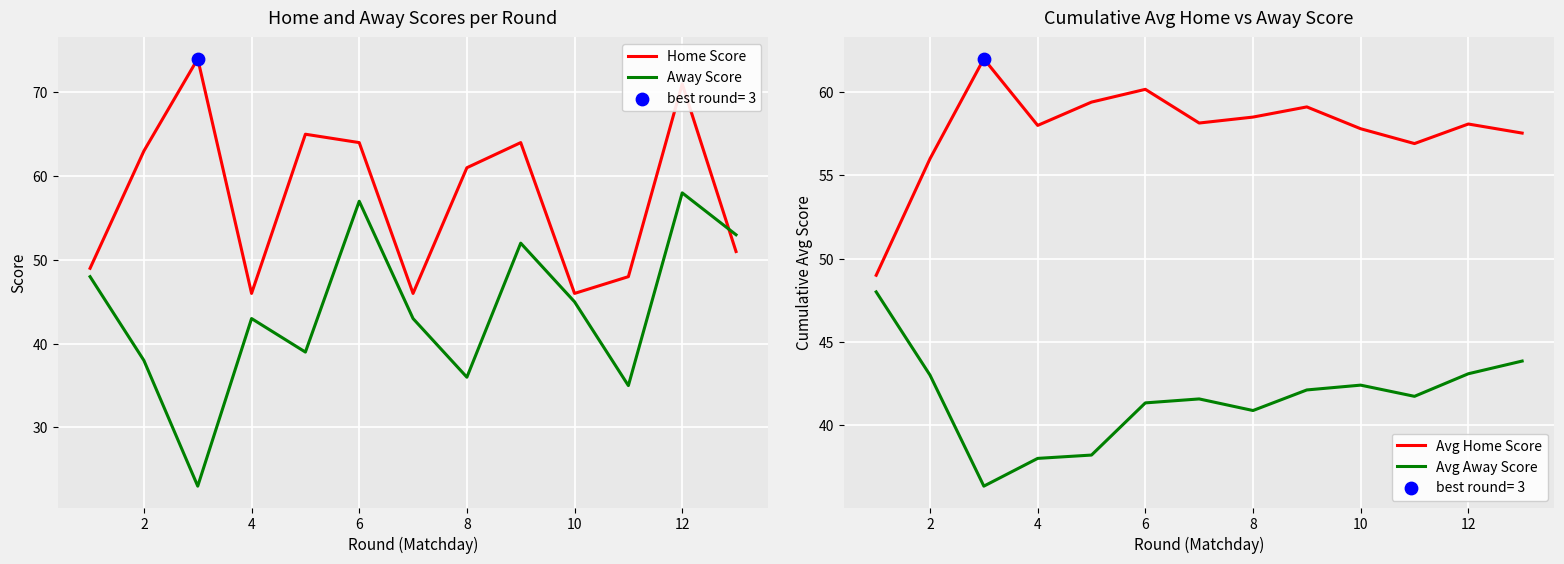

Which series reaches the minimum Y coordinate?

Away Score